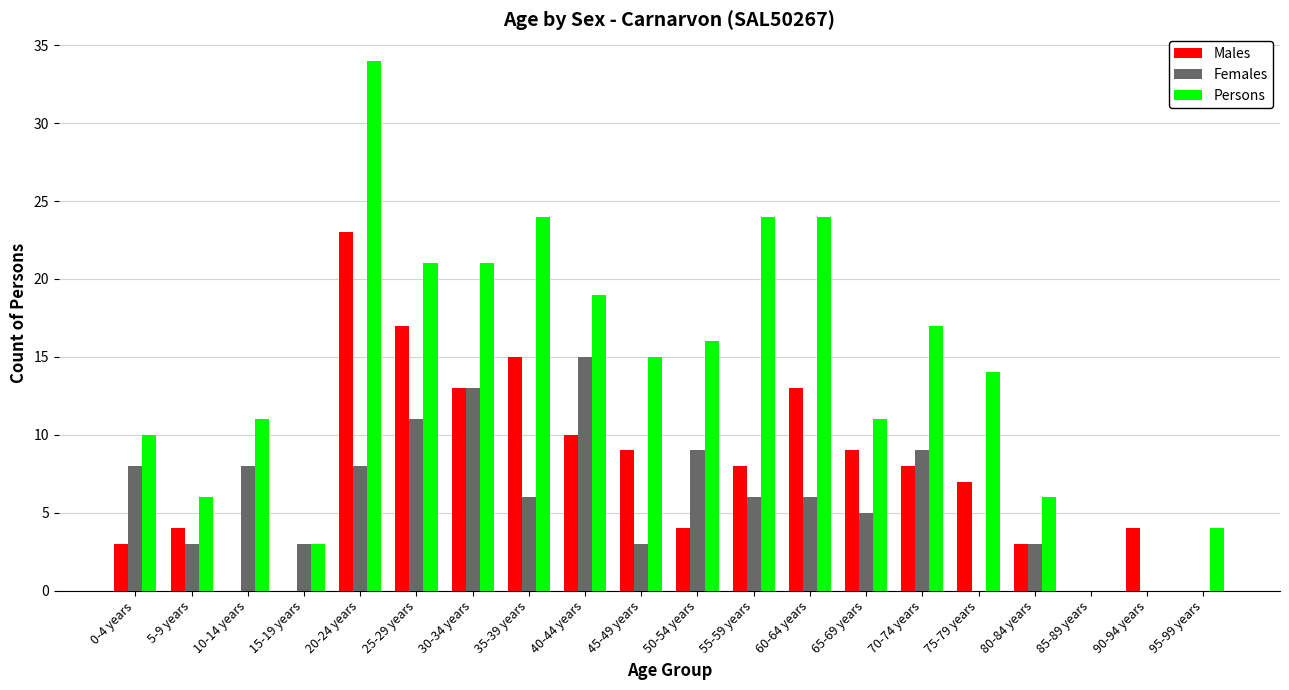

Between 35-39 years and 65-69 years, which series saw the biggest shift?

Persons